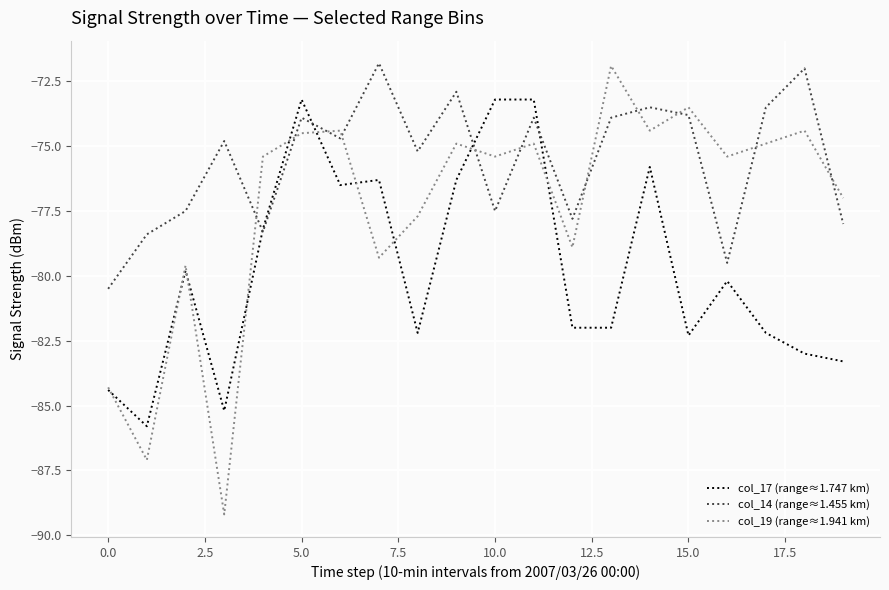

Rank the series by their average value, from highest to lowest.

col_14 (range≈1.455 km), col_19 (range≈1.941 km), col_17 (range≈1.747 km)